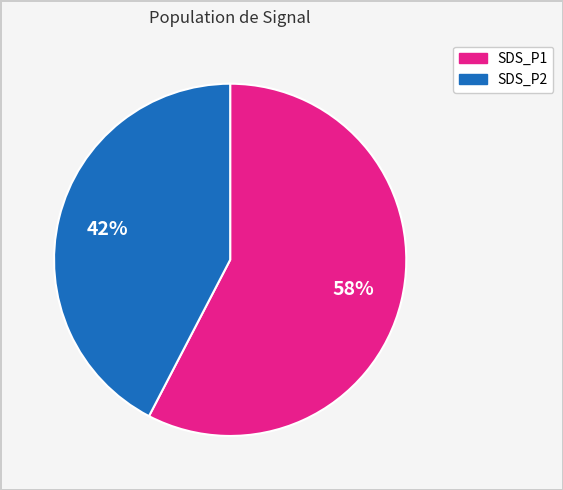

Between SDS_P2 and SDS_P1, which is larger?

SDS_P1